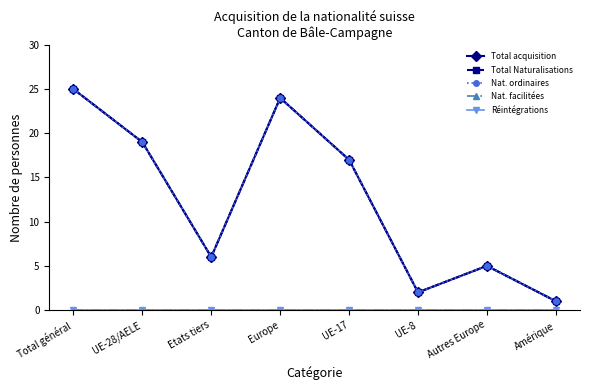

Rank the categories by Nat. ordinaires value from lowest to highest.

Amérique, UE-8, Autres Europe, Etats tiers, UE-17, UE-28/AELE, Europe, Total général